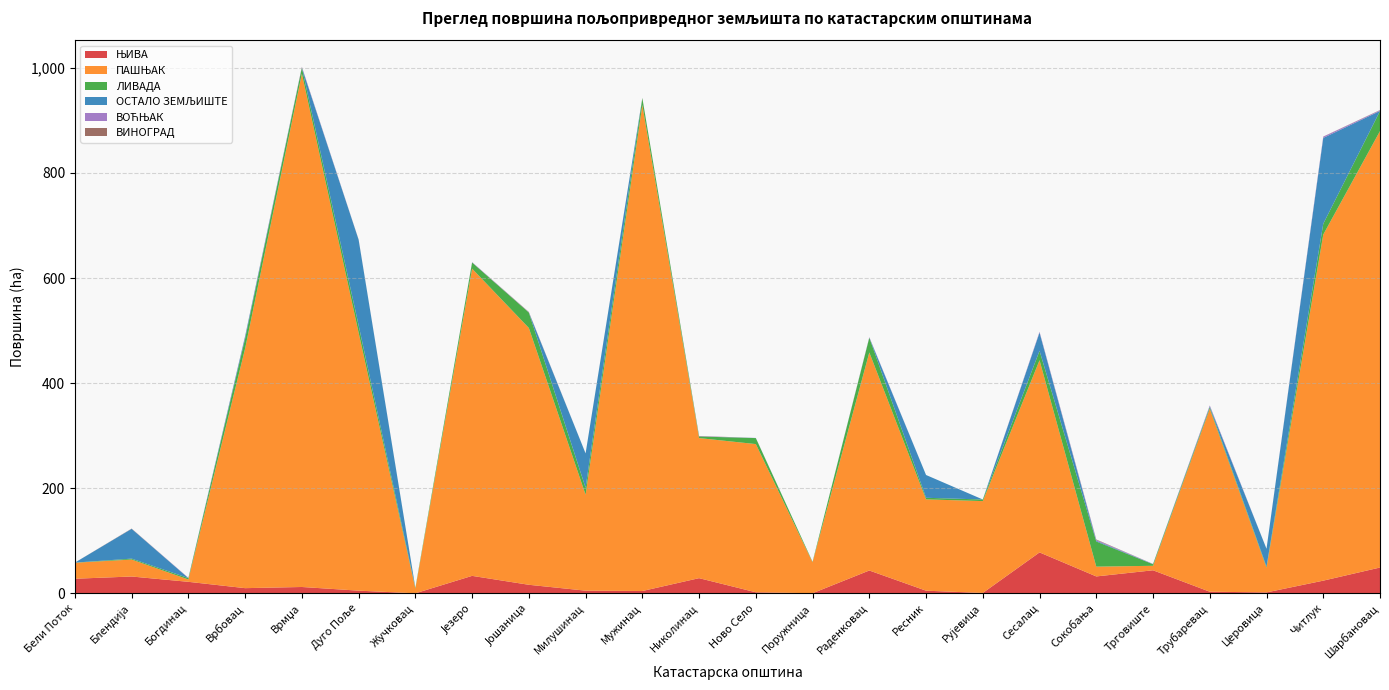

Reading left to right, list all the values displayed in this chart.

ЊИВА: Бели Поток=27.9	Блендија=32.1	Богдинац=22.0	Врбовац=9.9	Врмџа=12.2	Дуго Поље=5.2	Жучковац=0.2	Језеро=33.3	Јошаница=16.3	Милушинац=5.2	Мужинац=4.5	Николинац=29.0	Ново Село=2.1	Поружница=0.3	Раденковац=43.5	Ресник=5.1	Рујевица=0.8	Сесалац=77.9	Сокобања=32.3	Трговиште=43.9	Трубаревац=3.2	Церовица=1.9	Читлук=24.2	Шарбановац=49.2
ПАШЊАК: Бели Поток=30.4	Блендија=32.3	Богдинац=4.4	Врбовац=456.1	Врмџа=976.7	Дуго Поље=490.8	Жучковац=9.1	Језеро=584.5	Јошаница=488.7	Милушинац=182.6	Мужинац=924.9	Николинац=266.5	Ново Село=282.0	Поружница=58.8	Раденковац=414.9	Ресник=173.8	Рујевица=174.8	Сесалац=365.7	Сокобања=18.6	Трговиште=8.5	Трубаревац=348.1	Церовица=47.0	Читлук=658.5	Шарбановац=830.4
ЛИВАДА: Бели Поток=0.2	Блендија=1.7	Богдинац=2.6	Врбовац=18.7	Врмџа=11.5	Дуго Поље=14.1	Жучковац=1.5	Језеро=11.7	Јошаница=29.4	Милушинац=13.1	Мужинац=13.0	Николинац=3.0	Ново Село=11.4	Поружница=0.9	Раденковац=28.0	Ресник=3.0	Рујевица=3.0	Сесалац=17.9	Сокобања=47.8	Трговиште=2.9	Трубаревац=3.1	Церовица=2.0	Читлук=20.5	Шарбановац=38.2
ОСТАЛО ЗЕМЉИШТЕ: Бели Поток=0.0	Блендија=56.6	Богдинац=0.0	Врбовац=4.1	Врмџа=0.0	Дуго Поље=162.7	Жучковац=0.0	Језеро=0.1	Јошаница=0.1	Милушинац=65.4	Мужинац=0.1	Николинац=0.2	Ново Село=0.2	Поружница=0.1	Раденковац=0.1	Ресник=43.3	Рујевица=0.0	Сесалац=34.7	Сокобања=1.4	Трговиште=0.4	Трубаревац=1.3	Церовица=34.0	Читлук=163.4	Шарбановац=0.1
ВОЋЊАК: Бели Поток=0.0	Блендија=0.1	Богдинац=0.6	Врбовац=0.8	Врмџа=1.3	Дуго Поље=0.2	Жучковац=0.0	Језеро=0.7	Јошаница=0.4	Милушинац=0.1	Мужинац=0.1	Николинац=0.4	Ново Село=0.1	Поружница=0.0	Раденковац=1.0	Ресник=0.0	Рујевица=0.0	Сесалац=1.5	Сокобања=1.6	Трговиште=0.3	Трубаревац=1.9	Церовица=0.0	Читлук=2.4	Шарбановац=1.3
ВИНОГРАД: Бели Поток=0.1	Блендија=0.4	Богдинац=0.0	Врбовац=0.1	Врмџа=0.3	Дуго Поље=0.3	Жучковац=0.0	Језеро=0.0	Јошаница=0.5	Милушинац=0.0	Мужинац=0.2	Николинац=0.4	Ново Село=0.0	Поружница=0.0	Раденковац=0.0	Ресник=0.0	Рујевица=0.0	Сесалац=0.0	Сокобања=0.8	Трговиште=0.0	Трубаревац=0.1	Церовица=0.0	Читлук=0.2	Шарбановац=0.5